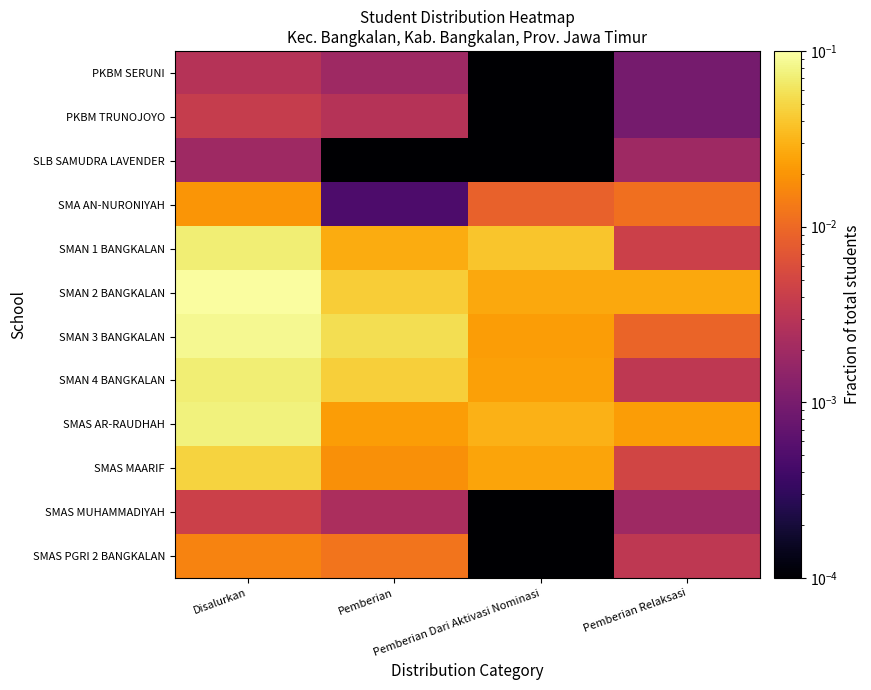

At which category does the chart reach its peak across all series?

Disalurkan